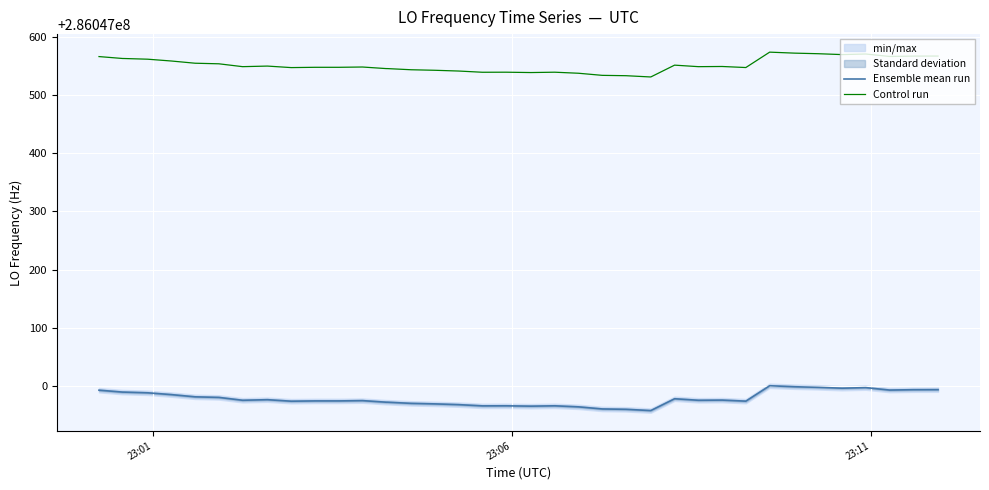

What is the maximum value for Control run?

286047573.2